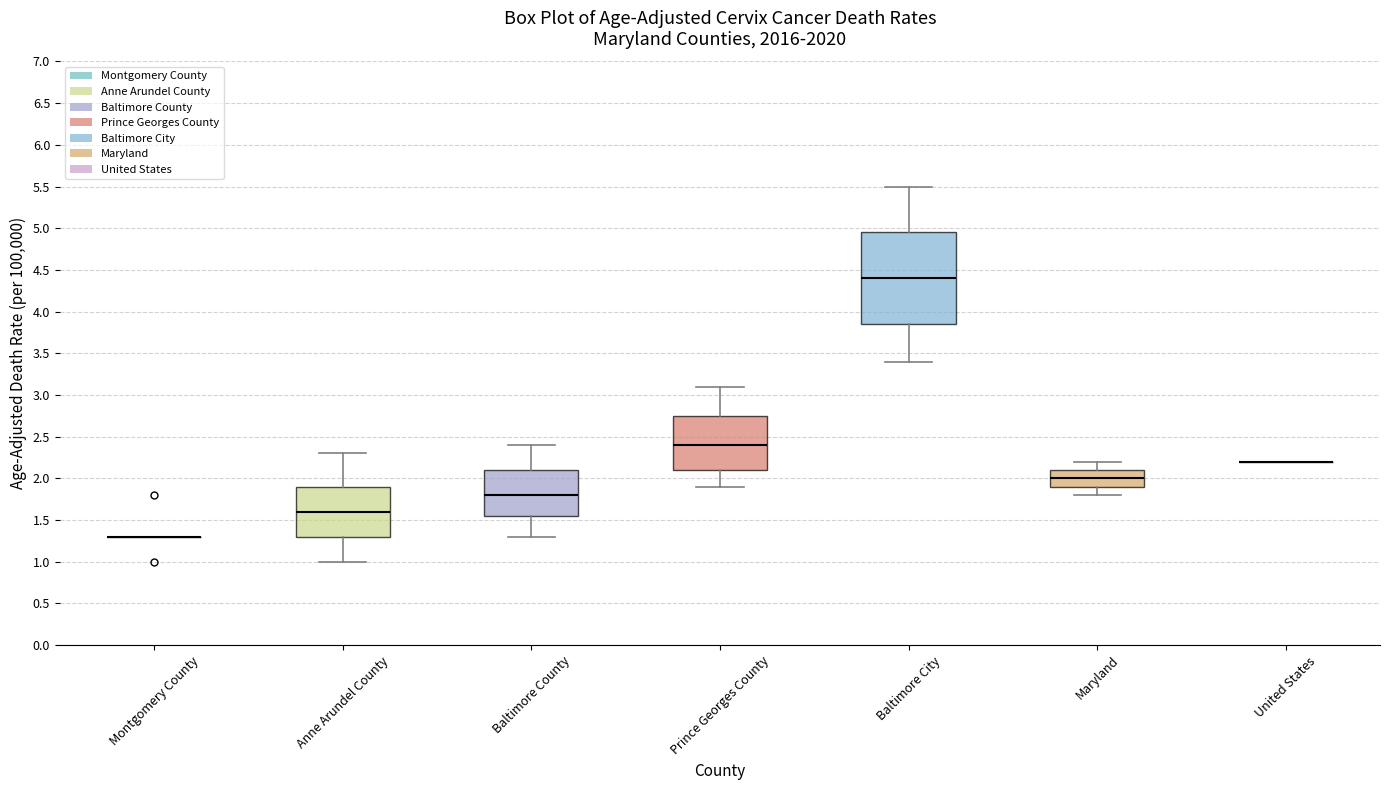

Reading left to right, transcribe this box plot: for each box, give where its median line is, the range the box spans, and where its two whiskers end, as read against the y-axis. The values are not printed on the chart, so give them approximately, as read against the axis.

Montgomery County: box collapsed to a line at 1.30, whiskers 1.30 to 1.30
Anne Arundel County: median 1.60, box 1.30 to 1.90, whiskers 1.00 to 2.30
Baltimore County: median 1.80, box 1.55 to 2.10, whiskers 1.30 to 2.40
Prince Georges County: median 2.40, box 2.10 to 2.75, whiskers 1.90 to 3.10
Baltimore City: median 4.40, box 3.85 to 4.95, whiskers 3.40 to 5.50
Maryland: median 2.00, box 1.90 to 2.10, whiskers 1.80 to 2.20
United States: box collapsed to a line at 2.20, whiskers 2.20 to 2.20